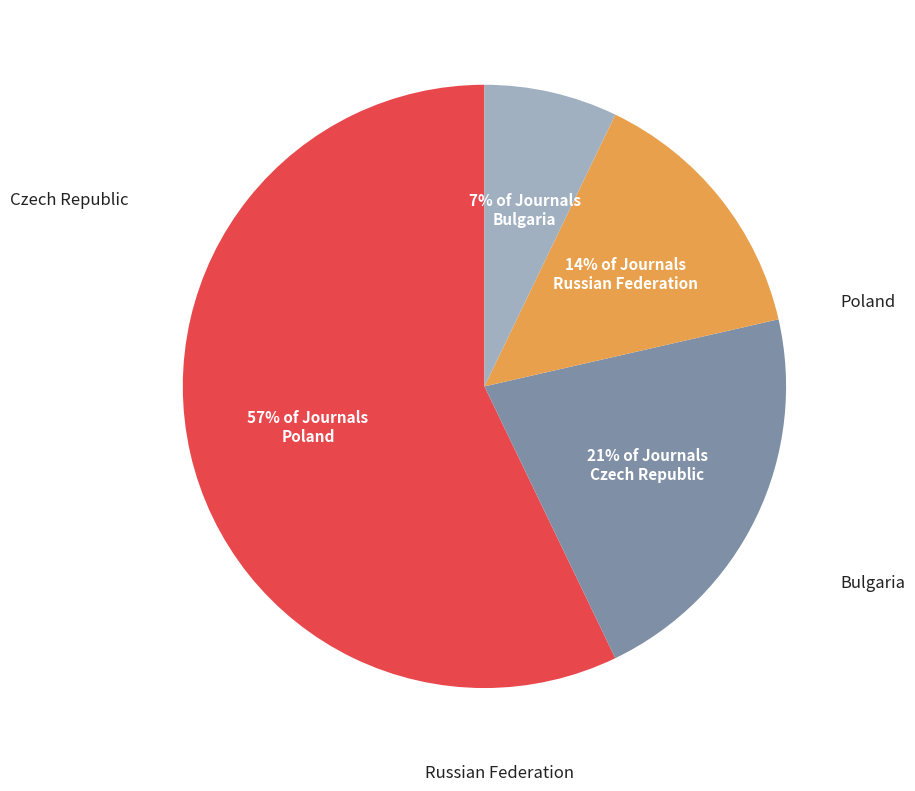

To the nearest percent, what is the average slice percentage?

25%